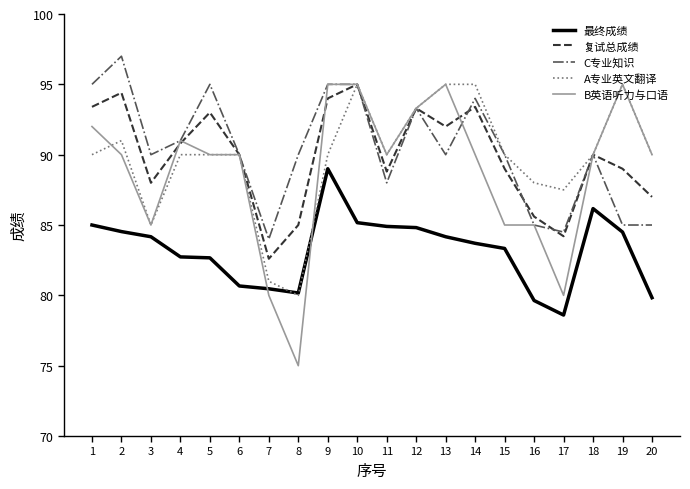

What is the difference between the 最终成绩 values at 10 and 7?

4.7